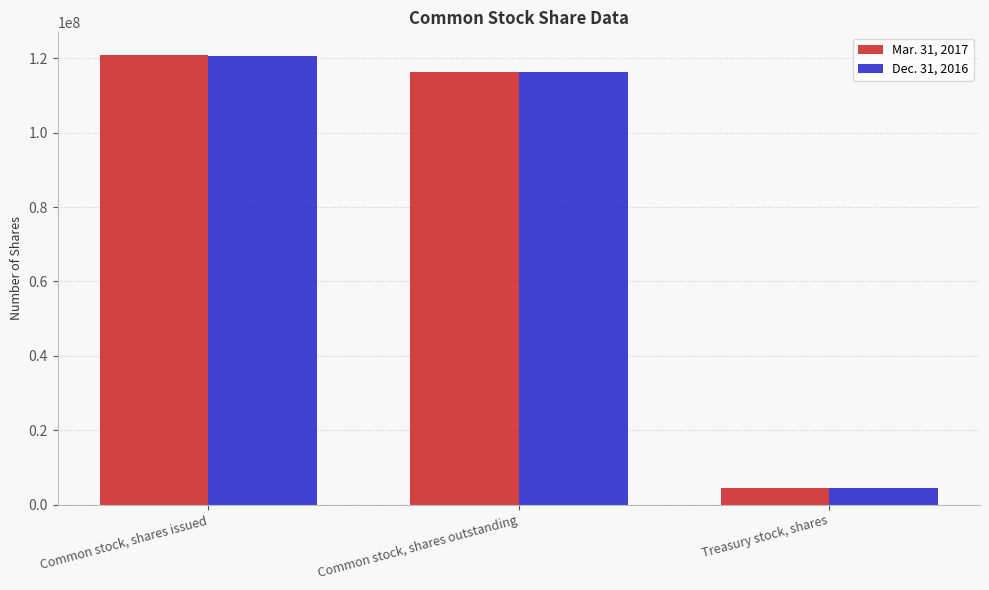

Is the value of Mar. 31, 2017 at Common stock, shares issued greater than the value of Dec. 31, 2016 at Treasury stock, shares?

Yes